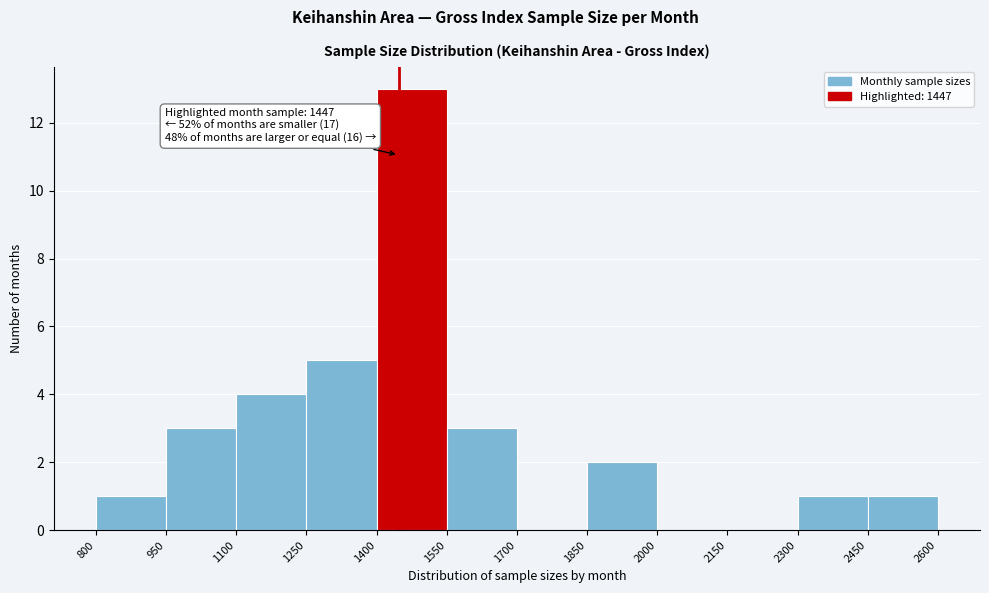

Over which range of the x-axis is the bar tallest?

1400 to 1550